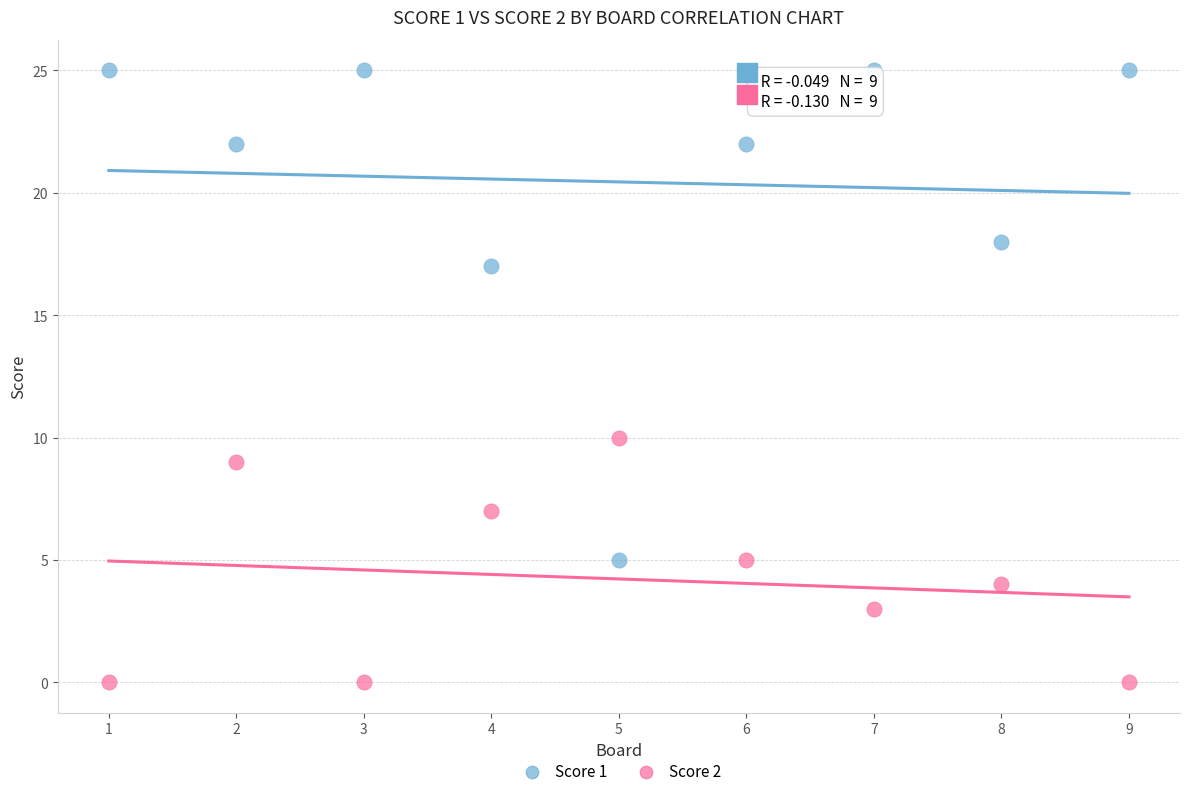

Which series reaches the maximum Y coordinate?

Score 1